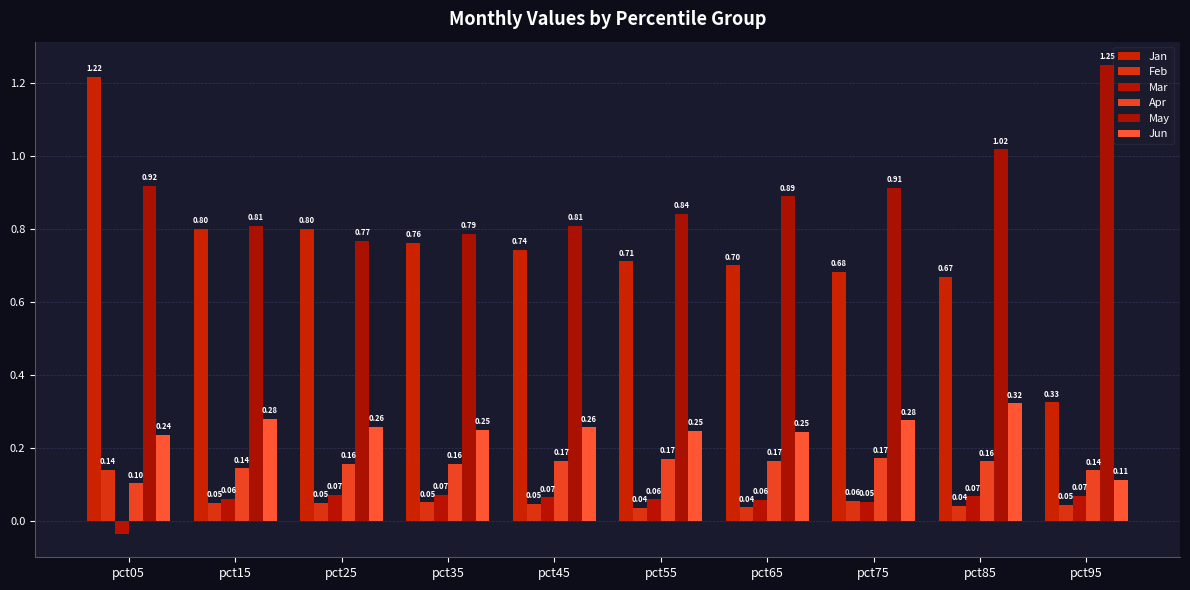

What is the minimum value for May?

0.8